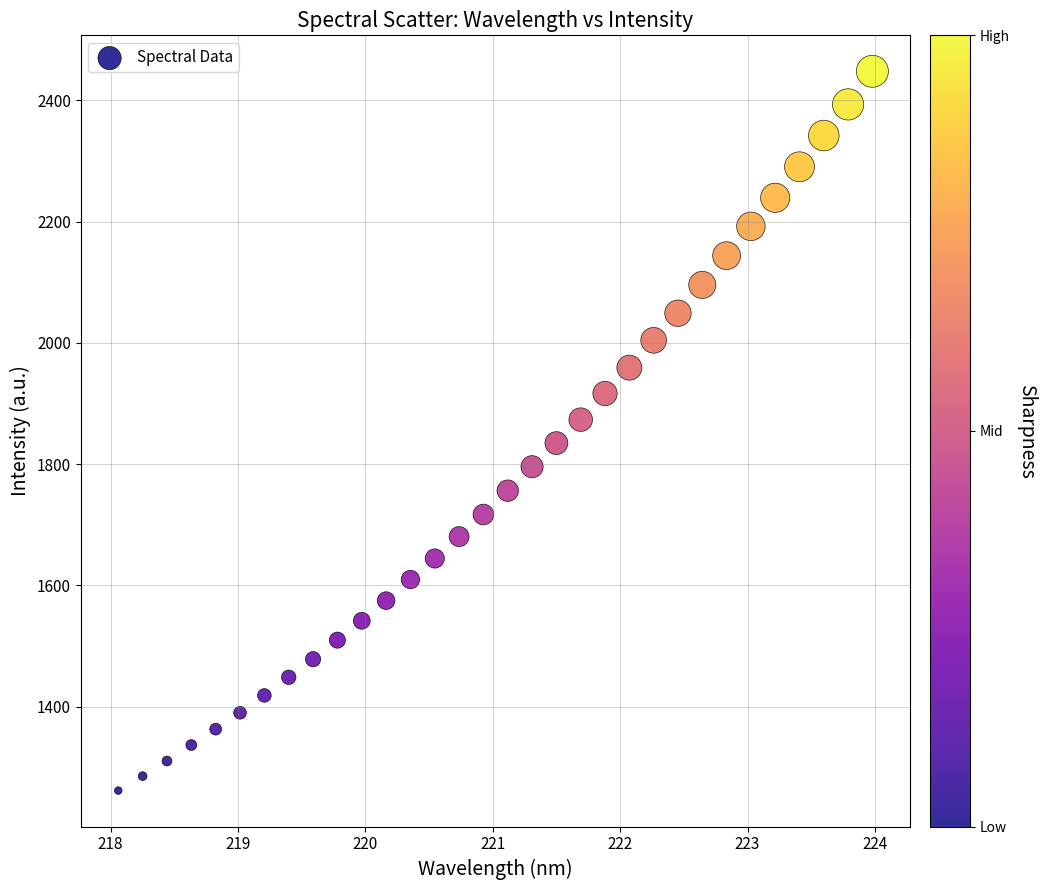

What is the range of Y values (max minus min)?

1186.2